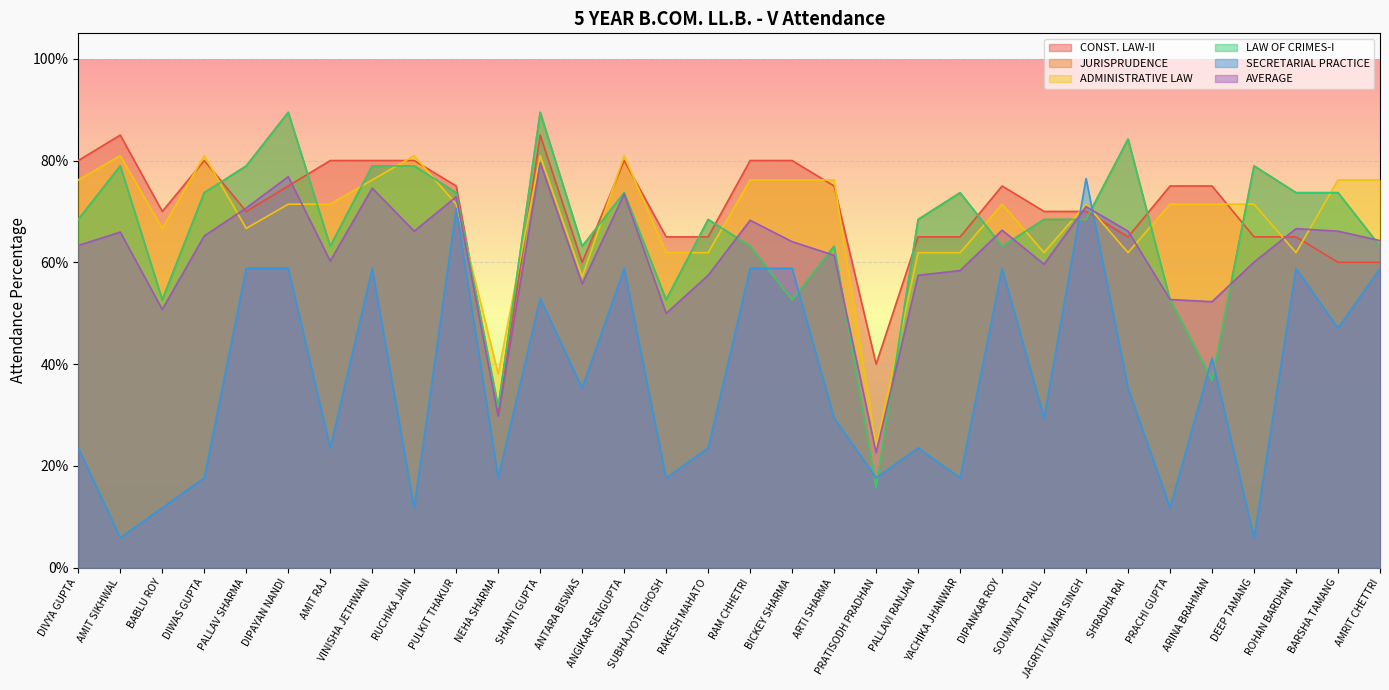

Rank the series at VINISHA JETHWANI from lowest to highest value.

SECRETARIAL PRACTICE, AVERAGE, ADMINISTRATIVE LAW, JURISPRUDENCE, LAW OF CRIMES-I, CONST. LAW-II